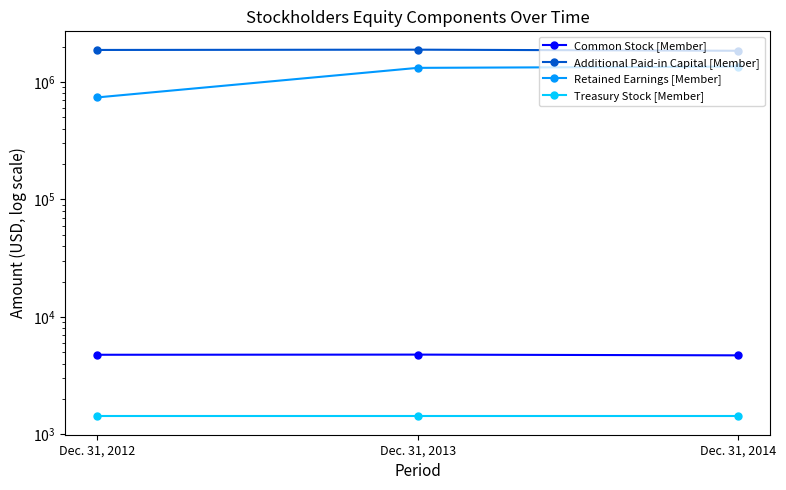

Reading left to right, transcribe all the data shown in this chart.

Common Stock [Member]: Dec. 31, 2012=4760	Dec. 31, 2013=4775	Dec. 31, 2014=4706
Additional Paid-in Capital [Member]: Dec. 31, 2012=1874857	Dec. 31, 2013=1885417	Dec. 31, 2014=1845198
Retained Earnings [Member]: Dec. 31, 2012=739529	Dec. 31, 2013=1319892	Dec. 31, 2014=1353182
Treasury Stock [Member]: Dec. 31, 2012=1422	Dec. 31, 2013=1422	Dec. 31, 2014=1422